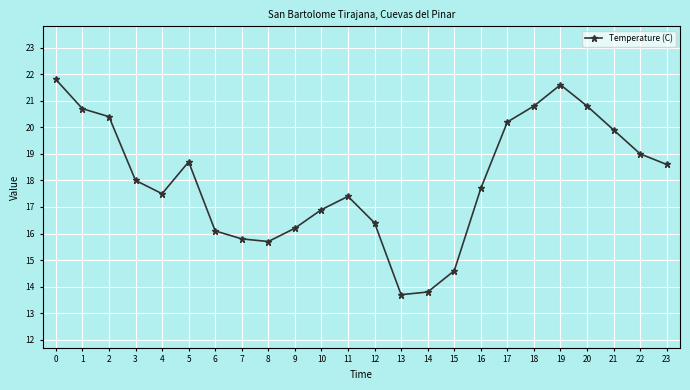

True or false: the data shows 35.1 at 18.

False